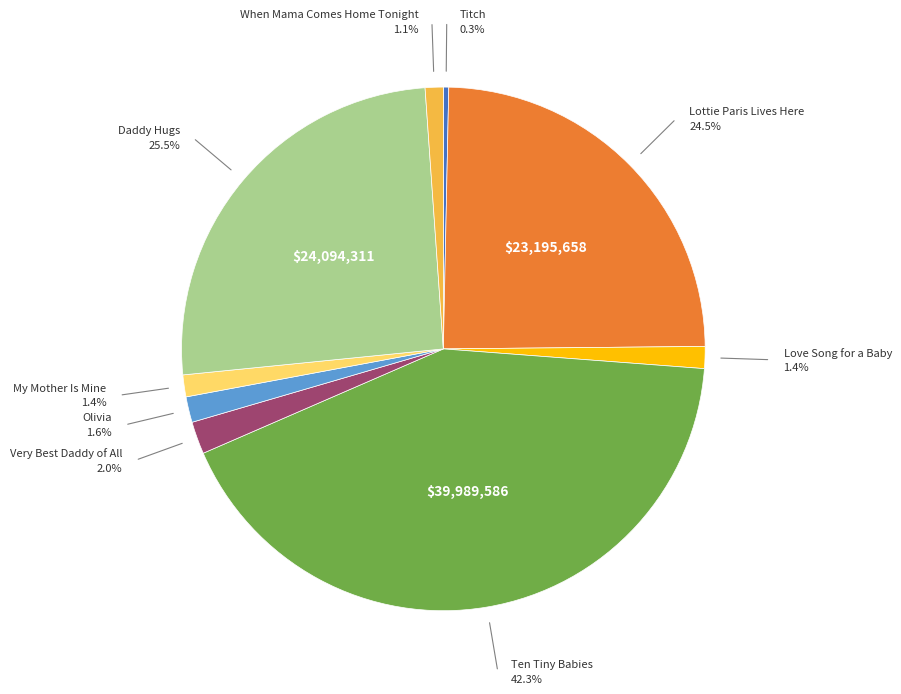

Which slice is the smallest?

Titch